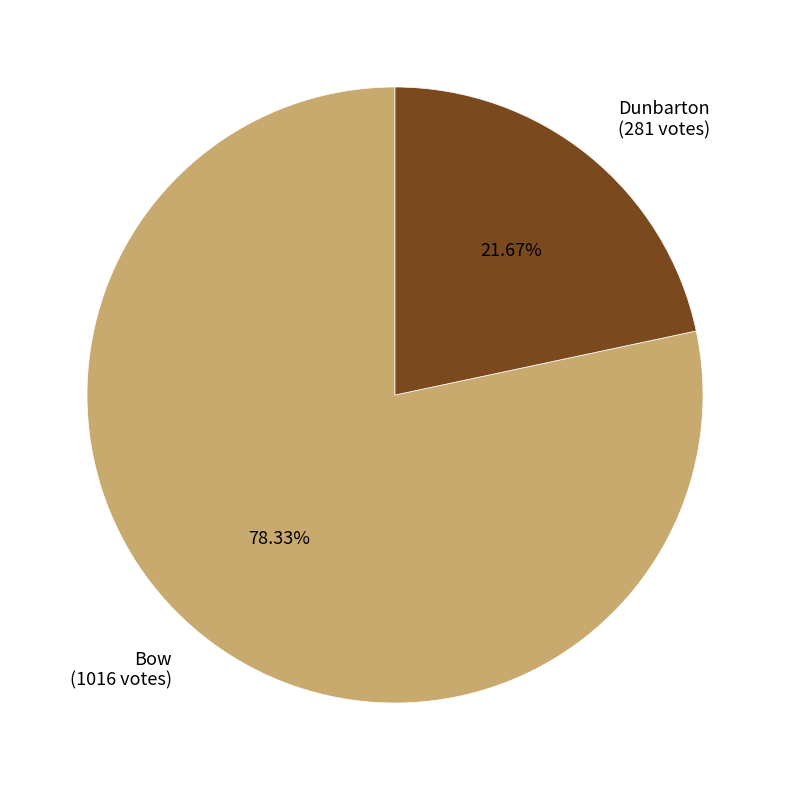

Count the number of slices in the pie.

2